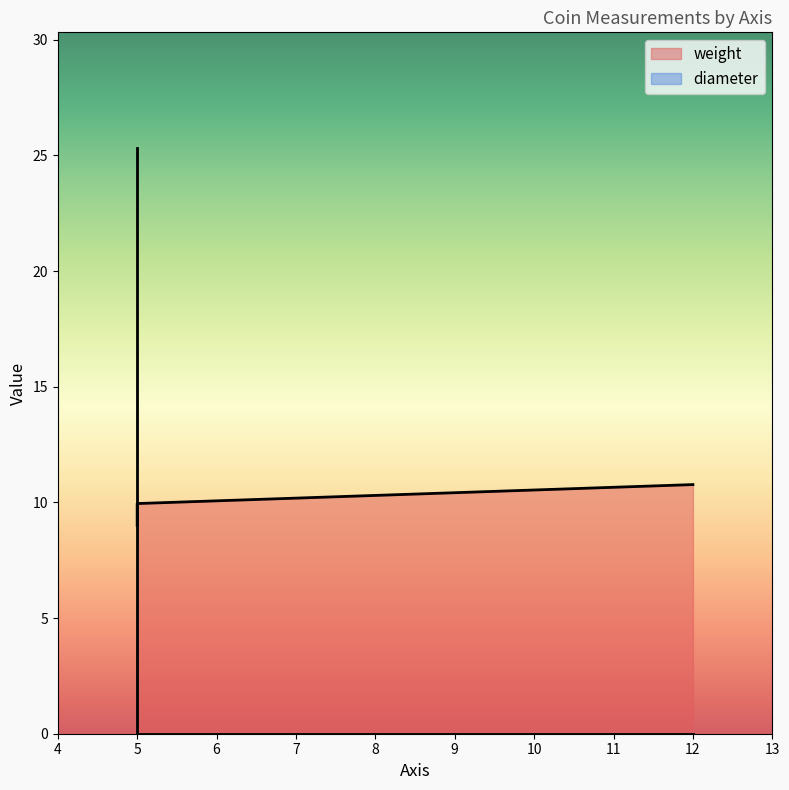

The chart shows a value of 6.6 at 5. True or false?

False